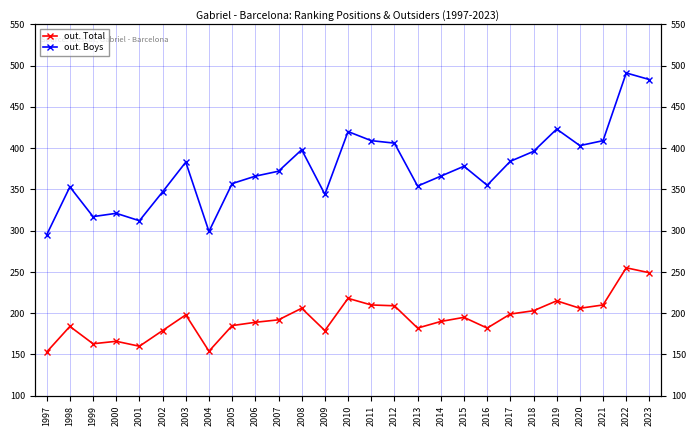

Does the chart have visible grid lines?

Yes